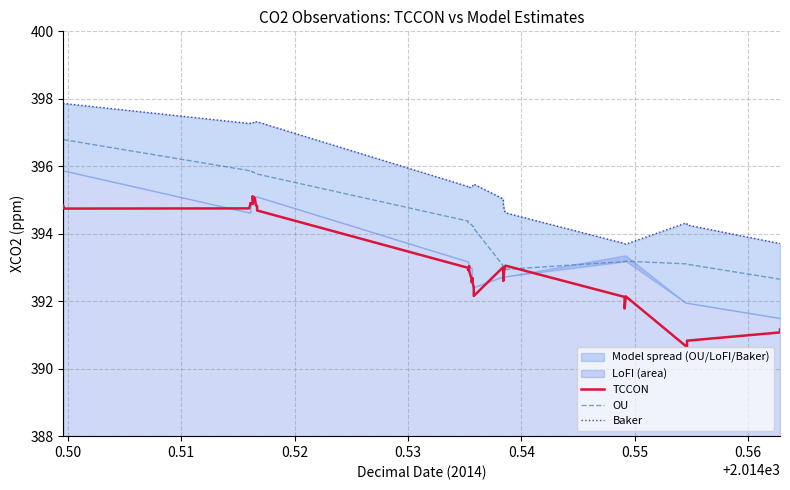

What is the minimum value for TCCON?

390.7